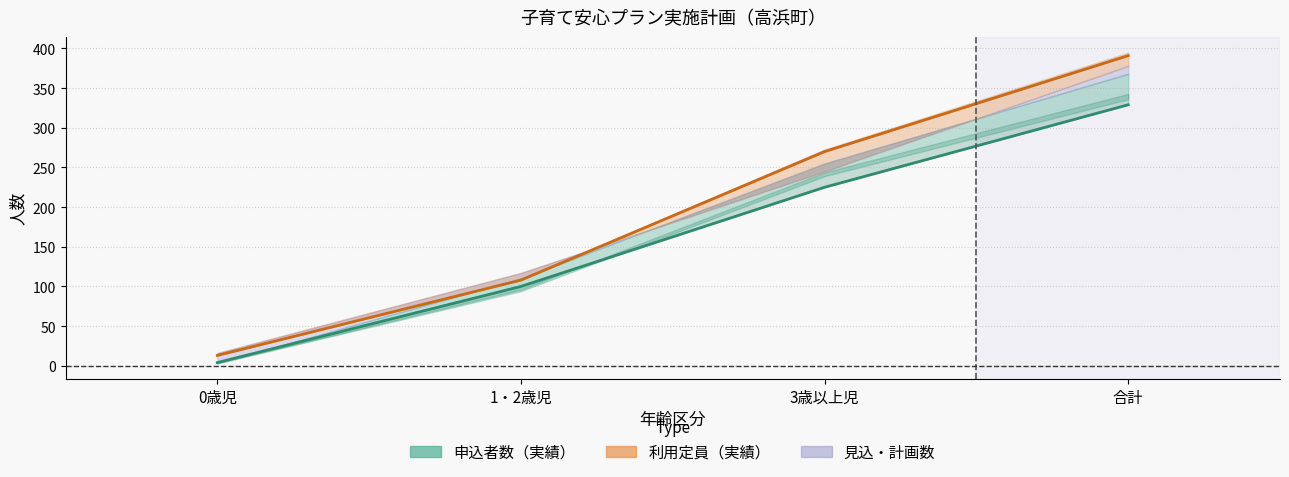

Rank the series at 3歳以上児 from lowest to highest value.

申込者数_2019, 利用定員_2019